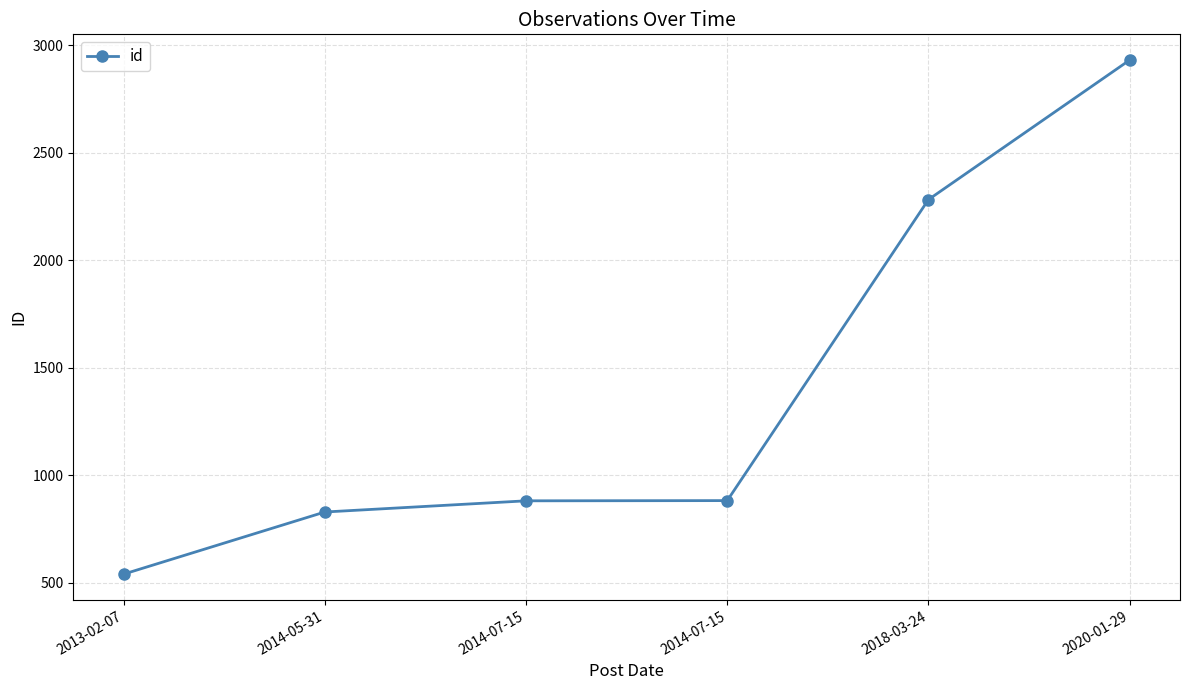

Reading right to left, extract all data points from this chart.

2931	2282	882	881	829	540